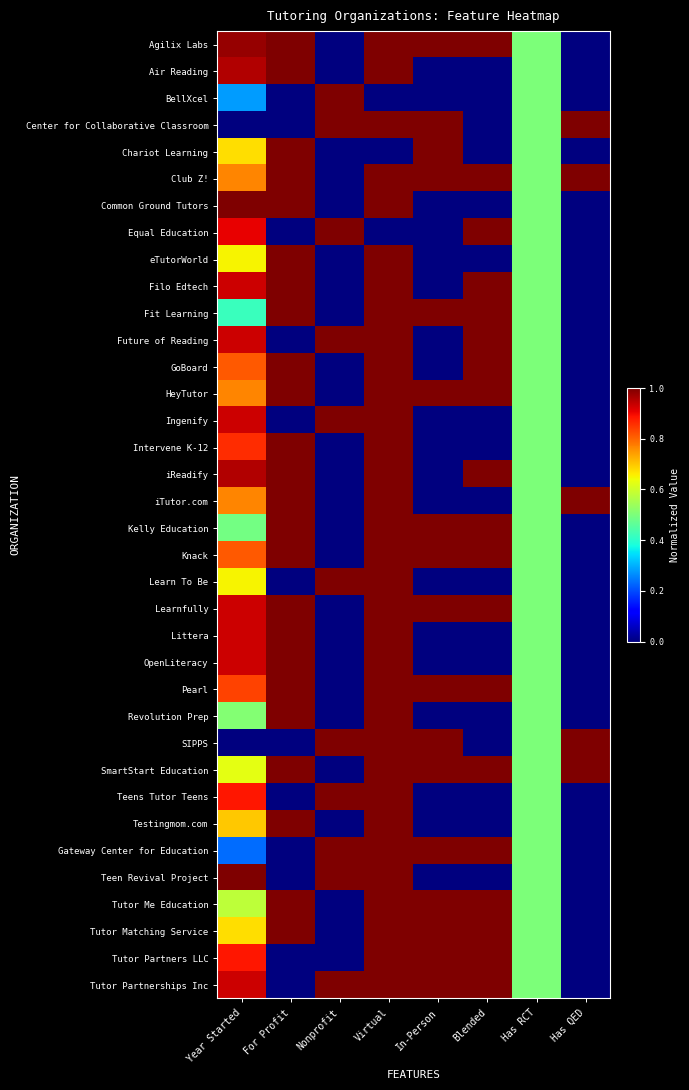

Reading left to right, what are all the values shown in this chart?

Agilix Labs: Year Started=1.0	For Profit=1.0	Nonprofit=0.0	Virtual=1.0	In-Person=1.0	Blended=1.0	Has RCT=0.5	Has QED=0.0
Air Reading: Year Started=1.0	For Profit=1.0	Nonprofit=0.0	Virtual=1.0	In-Person=0.0	Blended=0.0	Has RCT=0.5	Has QED=0.0
BellXcel: Year Started=0.3	For Profit=0.0	Nonprofit=1.0	Virtual=0.0	In-Person=0.0	Blended=0.0	Has RCT=0.5	Has QED=0.0
Center for Collaborative Classroom: Year Started=0.0	For Profit=0.0	Nonprofit=1.0	Virtual=1.0	In-Person=1.0	Blended=0.0	Has RCT=0.5	Has QED=1.0
Chariot Learning: Year Started=0.7	For Profit=1.0	Nonprofit=0.0	Virtual=0.0	In-Person=1.0	Blended=0.0	Has RCT=0.5	Has QED=0.0
Club Z!: Year Started=0.8	For Profit=1.0	Nonprofit=0.0	Virtual=1.0	In-Person=1.0	Blended=1.0	Has RCT=0.5	Has QED=1.0
Common Ground Tutors: Year Started=1.0	For Profit=1.0	Nonprofit=0.0	Virtual=1.0	In-Person=0.0	Blended=0.0	Has RCT=0.5	Has QED=0.0
Equal Education: Year Started=0.9	For Profit=0.0	Nonprofit=1.0	Virtual=0.0	In-Person=0.0	Blended=1.0	Has RCT=0.5	Has QED=0.0
eTutorWorld: Year Started=0.7	For Profit=1.0	Nonprofit=0.0	Virtual=1.0	In-Person=0.0	Blended=0.0	Has RCT=0.5	Has QED=0.0
Filo Edtech: Year Started=0.9	For Profit=1.0	Nonprofit=0.0	Virtual=1.0	In-Person=0.0	Blended=1.0	Has RCT=0.5	Has QED=0.0
Fit Learning: Year Started=0.4	For Profit=1.0	Nonprofit=0.0	Virtual=1.0	In-Person=1.0	Blended=1.0	Has RCT=0.5	Has QED=0.0
Future of Reading: Year Started=0.9	For Profit=0.0	Nonprofit=1.0	Virtual=1.0	In-Person=0.0	Blended=1.0	Has RCT=0.5	Has QED=0.0
GoBoard: Year Started=0.8	For Profit=1.0	Nonprofit=0.0	Virtual=1.0	In-Person=0.0	Blended=1.0	Has RCT=0.5	Has QED=0.0
HeyTutor: Year Started=0.8	For Profit=1.0	Nonprofit=0.0	Virtual=1.0	In-Person=1.0	Blended=1.0	Has RCT=0.5	Has QED=0.0
Ingenify: Year Started=0.9	For Profit=0.0	Nonprofit=1.0	Virtual=1.0	In-Person=0.0	Blended=0.0	Has RCT=0.5	Has QED=0.0
Intervene K-12: Year Started=0.9	For Profit=1.0	Nonprofit=0.0	Virtual=1.0	In-Person=0.0	Blended=0.0	Has RCT=0.5	Has QED=0.0
iReadify: Year Started=1.0	For Profit=1.0	Nonprofit=0.0	Virtual=1.0	In-Person=0.0	Blended=1.0	Has RCT=0.5	Has QED=0.0
iTutor.com: Year Started=0.8	For Profit=1.0	Nonprofit=0.0	Virtual=1.0	In-Person=0.0	Blended=0.0	Has RCT=0.5	Has QED=1.0
Kelly Education: Year Started=0.5	For Profit=1.0	Nonprofit=0.0	Virtual=1.0	In-Person=1.0	Blended=1.0	Has RCT=0.5	Has QED=0.0
Knack: Year Started=0.8	For Profit=1.0	Nonprofit=0.0	Virtual=1.0	In-Person=1.0	Blended=1.0	Has RCT=0.5	Has QED=0.0
Learn To Be: Year Started=0.7	For Profit=0.0	Nonprofit=1.0	Virtual=1.0	In-Person=0.0	Blended=0.0	Has RCT=0.5	Has QED=0.0
Learnfully: Year Started=0.9	For Profit=1.0	Nonprofit=0.0	Virtual=1.0	In-Person=1.0	Blended=1.0	Has RCT=0.5	Has QED=0.0
Littera: Year Started=0.9	For Profit=1.0	Nonprofit=0.0	Virtual=1.0	In-Person=0.0	Blended=0.0	Has RCT=0.5	Has QED=0.0
OpenLiteracy: Year Started=0.9	For Profit=1.0	Nonprofit=0.0	Virtual=1.0	In-Person=0.0	Blended=0.0	Has RCT=0.5	Has QED=0.0
Pearl: Year Started=0.8	For Profit=1.0	Nonprofit=0.0	Virtual=1.0	In-Person=1.0	Blended=1.0	Has RCT=0.5	Has QED=0.0
Revolution Prep: Year Started=0.5	For Profit=1.0	Nonprofit=0.0	Virtual=1.0	In-Person=0.0	Blended=0.0	Has RCT=0.5	Has QED=0.0
SIPPS: Year Started=0.0	For Profit=0.0	Nonprofit=1.0	Virtual=1.0	In-Person=1.0	Blended=0.0	Has RCT=0.5	Has QED=1.0
SmartStart Education: Year Started=0.6	For Profit=1.0	Nonprofit=0.0	Virtual=1.0	In-Person=1.0	Blended=1.0	Has RCT=0.5	Has QED=1.0
Teens Tutor Teens: Year Started=0.9	For Profit=0.0	Nonprofit=1.0	Virtual=1.0	In-Person=0.0	Blended=0.0	Has RCT=0.5	Has QED=0.0
Testingmom.com: Year Started=0.7	For Profit=1.0	Nonprofit=0.0	Virtual=1.0	In-Person=0.0	Blended=0.0	Has RCT=0.5	Has QED=0.0
Gateway Center for Education: Year Started=0.2	For Profit=0.0	Nonprofit=1.0	Virtual=1.0	In-Person=1.0	Blended=1.0	Has RCT=0.5	Has QED=0.0
Teen Revival Project: Year Started=1.0	For Profit=0.0	Nonprofit=1.0	Virtual=1.0	In-Person=0.0	Blended=0.0	Has RCT=0.5	Has QED=0.0
Tutor Me Education: Year Started=0.6	For Profit=1.0	Nonprofit=0.0	Virtual=1.0	In-Person=1.0	Blended=1.0	Has RCT=0.5	Has QED=0.0
Tutor Matching Service: Year Started=0.7	For Profit=1.0	Nonprofit=0.0	Virtual=1.0	In-Person=1.0	Blended=1.0	Has RCT=0.5	Has QED=0.0
Tutor Partners LLC: Year Started=0.9	For Profit=0.0	Nonprofit=0.0	Virtual=1.0	In-Person=1.0	Blended=1.0	Has RCT=0.5	Has QED=0.0
Tutor Partnerships Inc: Year Started=0.9	For Profit=0.0	Nonprofit=1.0	Virtual=1.0	In-Person=1.0	Blended=1.0	Has RCT=0.5	Has QED=0.0